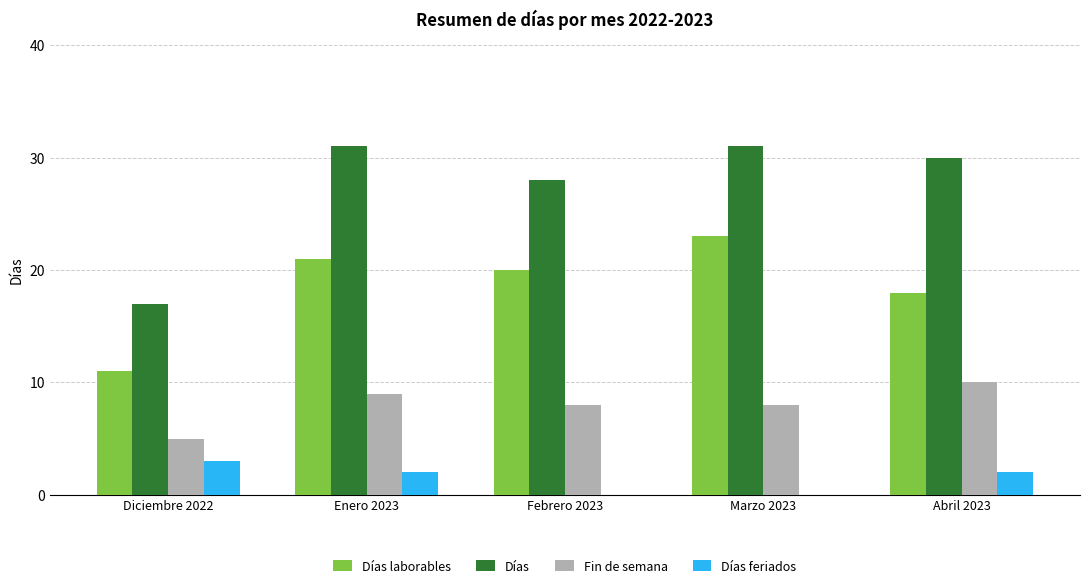

What is the total value across all series at Enero 2023?

63